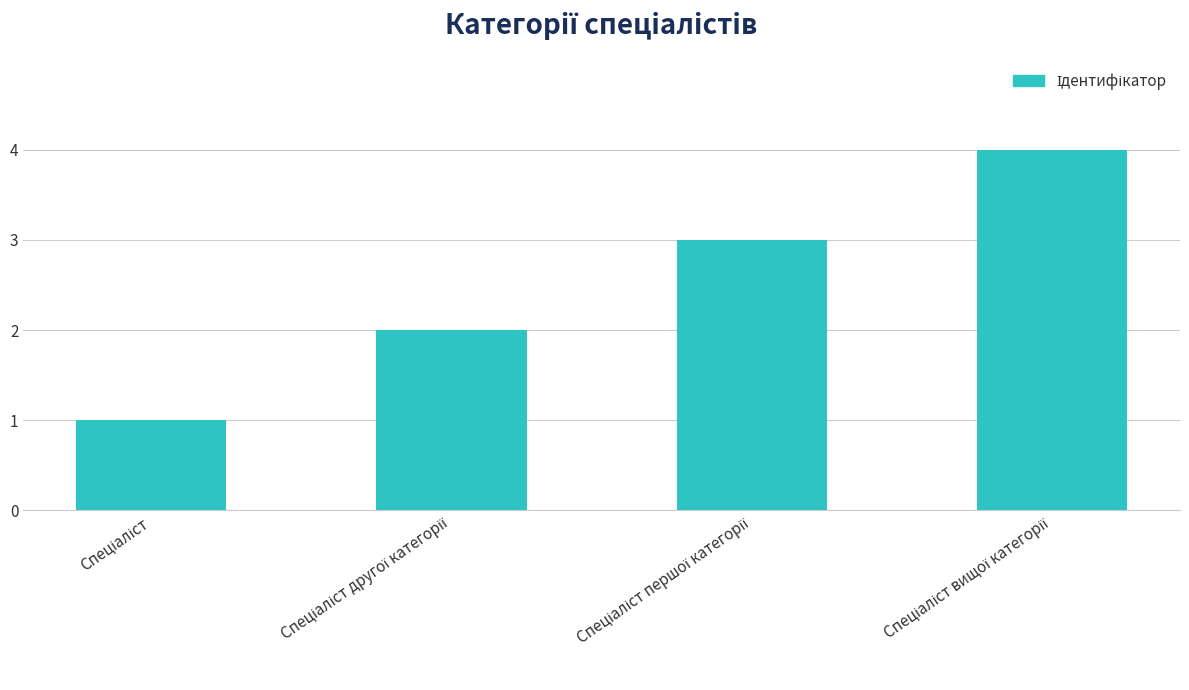

Does the chart contain any negative values?

No